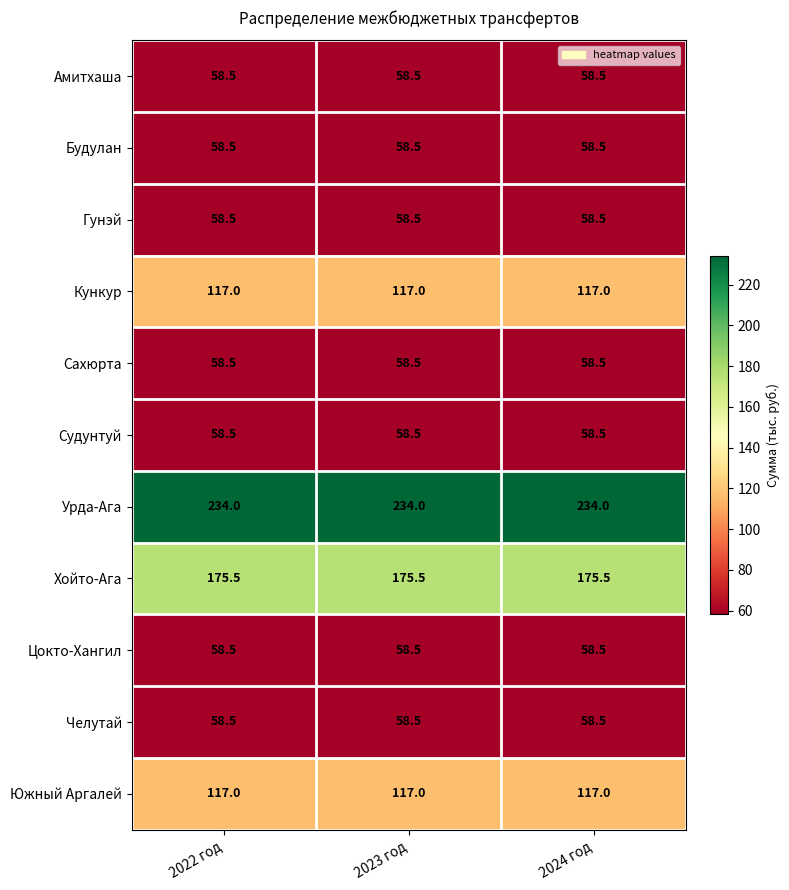

What is the sum of the Амитхаша values at 2024 год and 2023 год?

117.0